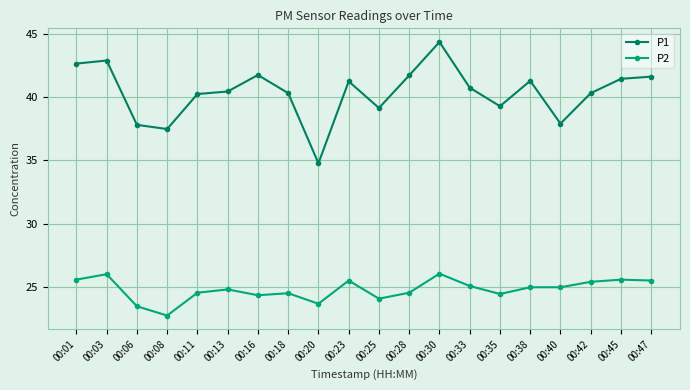

How many categories are shown in the chart?

20